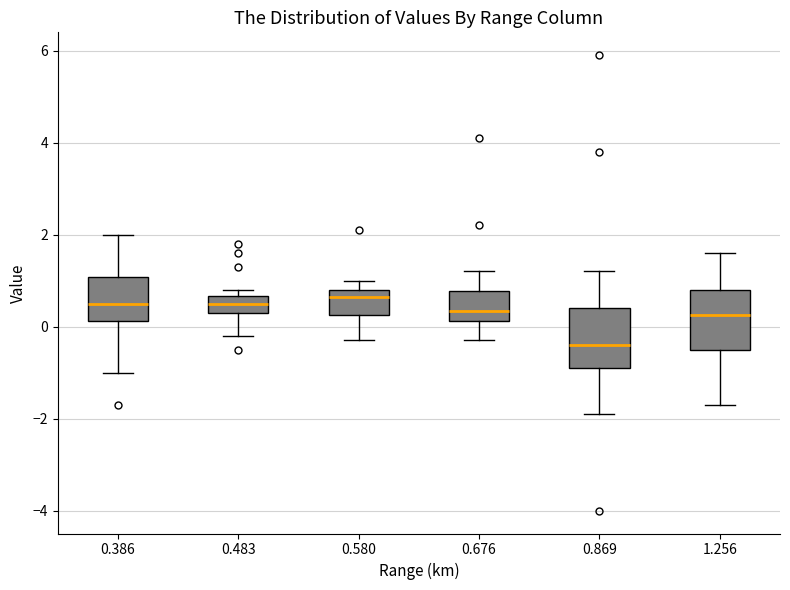

Reading left to right, transcribe this box plot: for each box, give where its median line is, the range the box spans, and where its two whiskers end, as read against the y-axis. The values are not printed on the chart, so give them approximately, as read against the axis.

0.386: median 0.6, box 0.2 to 1.0, whiskers -1.0 to 2.0
0.483: median 0.6 (inside the box), box 0.4 to 0.6, whiskers -0.2 to 0.8
0.580: median 0.6, box 0.2 to 0.8, whiskers -0.2 to 1.0
0.676: median 0.4, box 0.2 to 0.8, whiskers -0.2 to 1.2
0.869: median -0.4, box -0.8 to 0.4, whiskers -1.8 to 1.2
1.256: median 0.2, box -0.4 to 0.8, whiskers -1.6 to 1.6